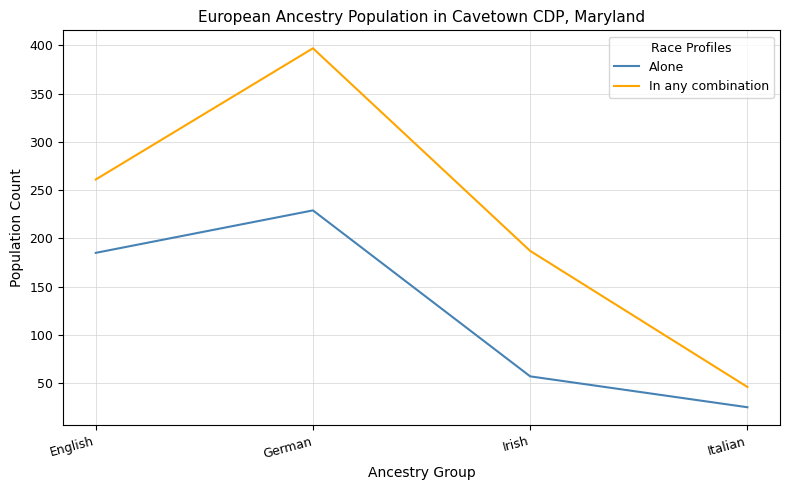

At which category does In any combination reach its first local peak?

German